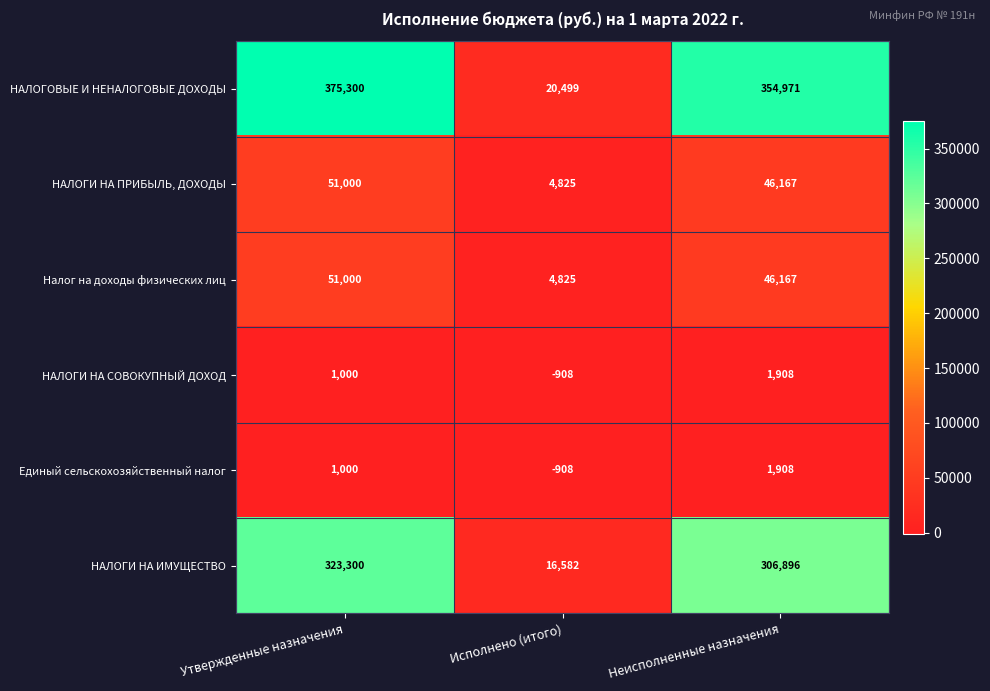

At which category is the sum across all series the highest?

Утвержденные назначения